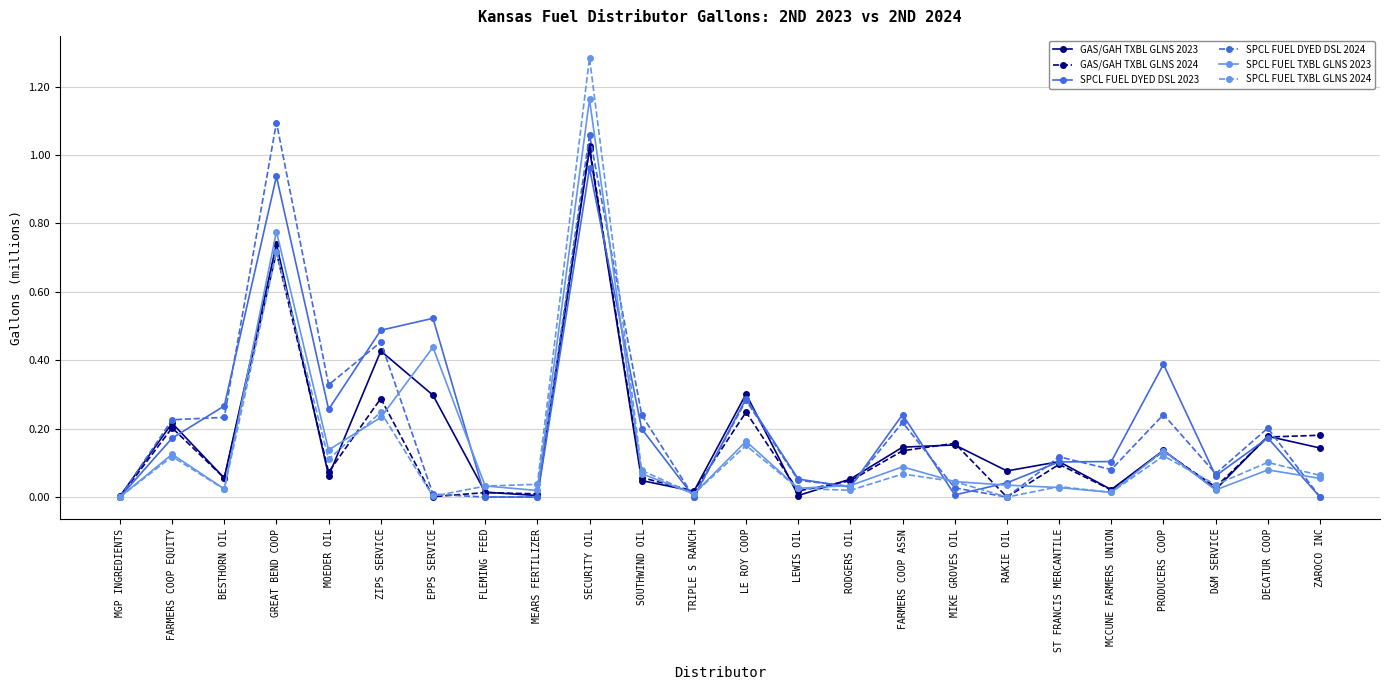

Where is the first local minimum for SPCL FUEL DYED DSL 2023?

MOEDER OIL